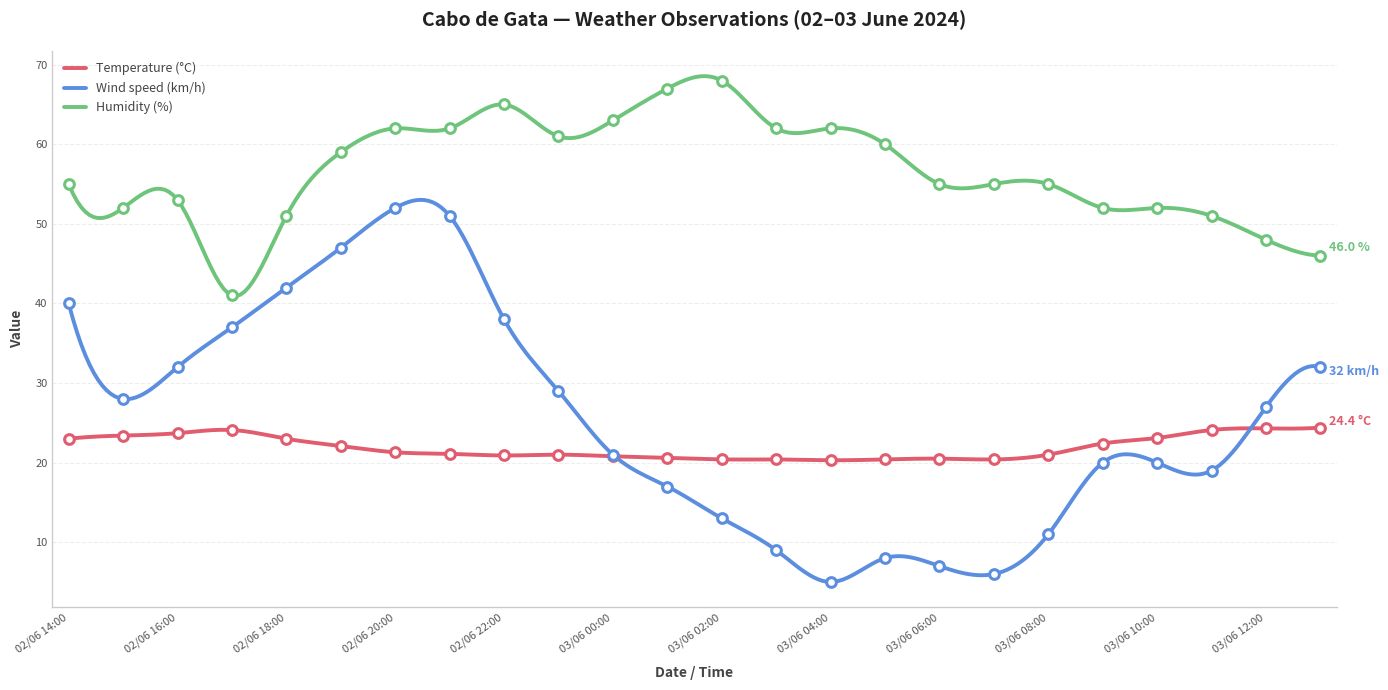

The Humidity (%) series shows 19.7 at 02/06 15:00. True or false?

False